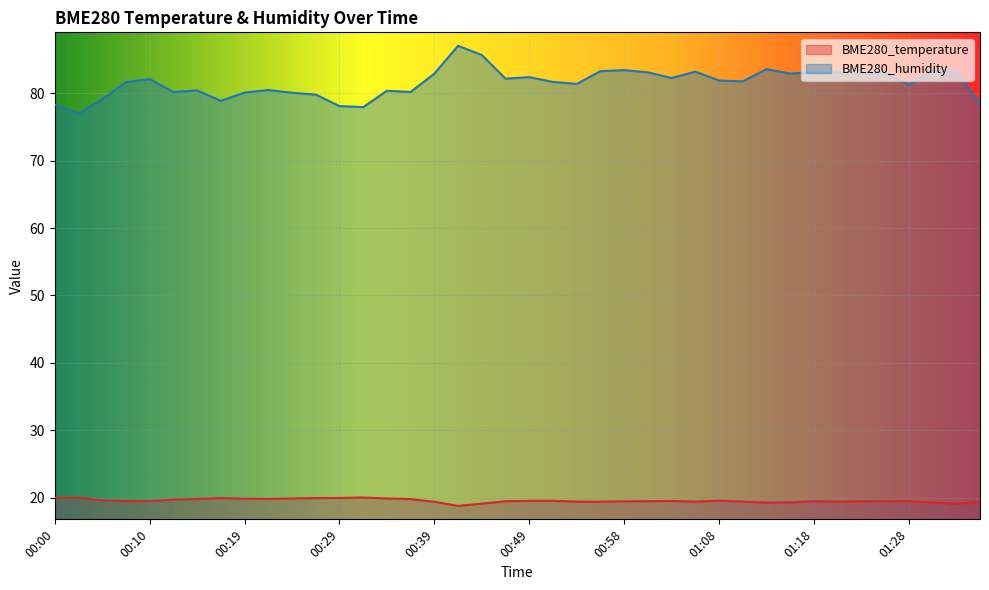

What value does the BME280_humidity series have at 00:56?

83.3